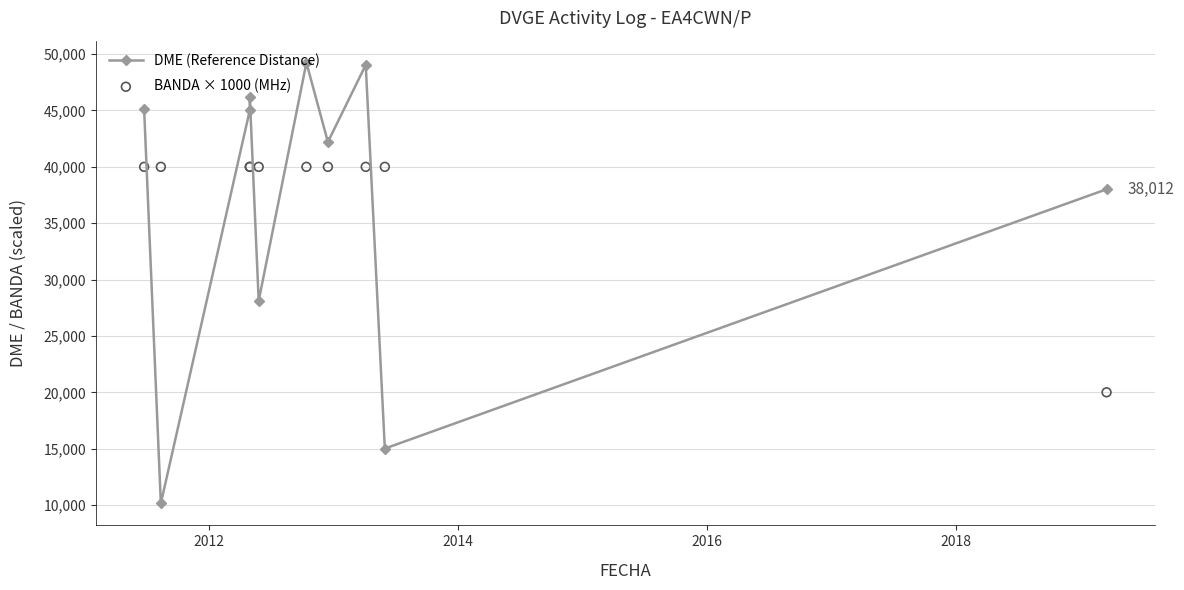

Which series has the widest spread of Y values?

DME (Reference Distance)